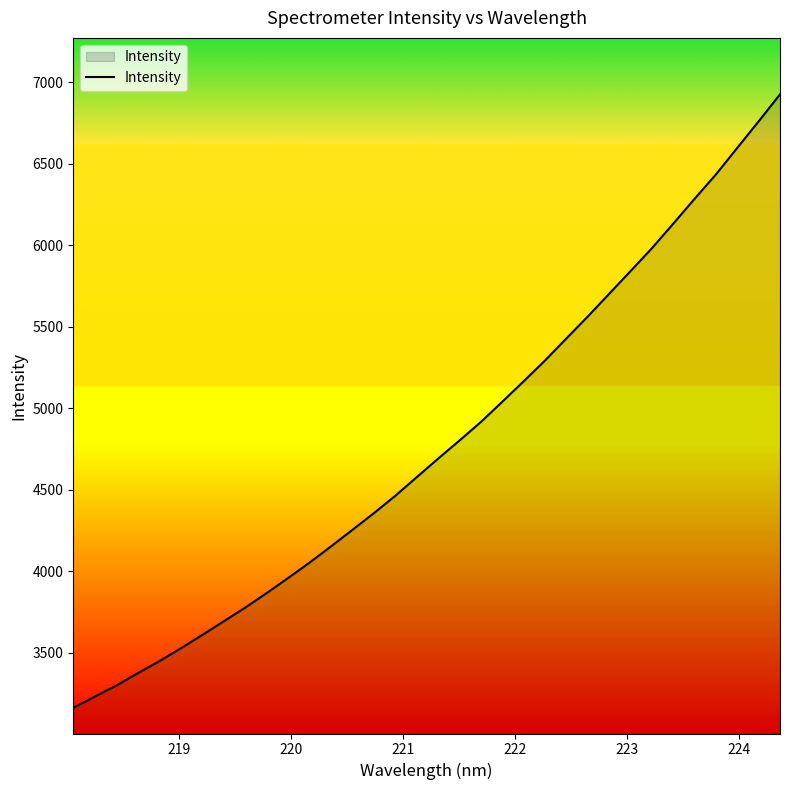

What is the maximum value shown in the chart?

6927.0